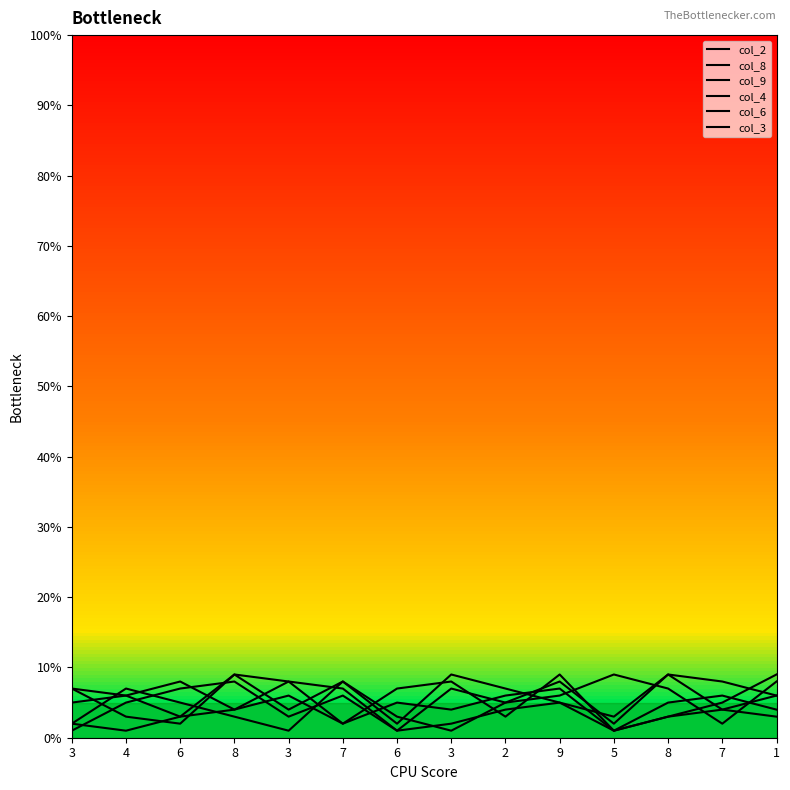

The col_4 series shows 5 at 8. True or false?

True